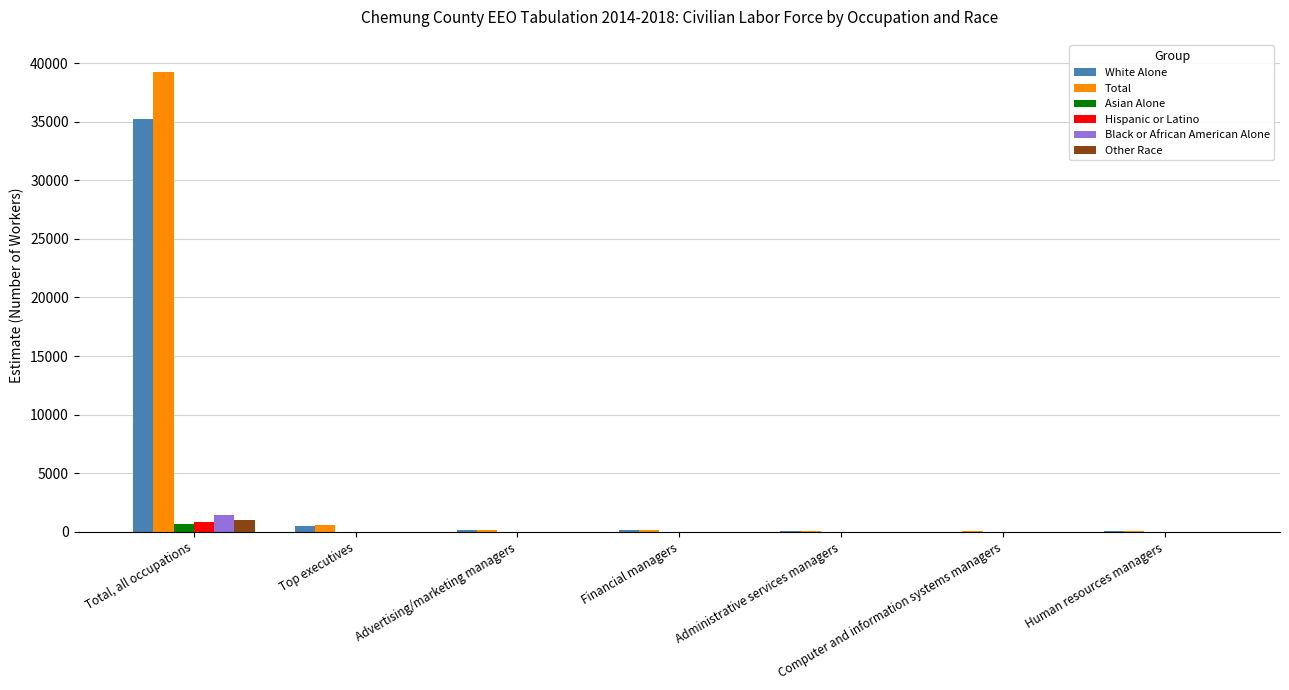

At which category does the chart reach its peak across all series?

Total, all occupations